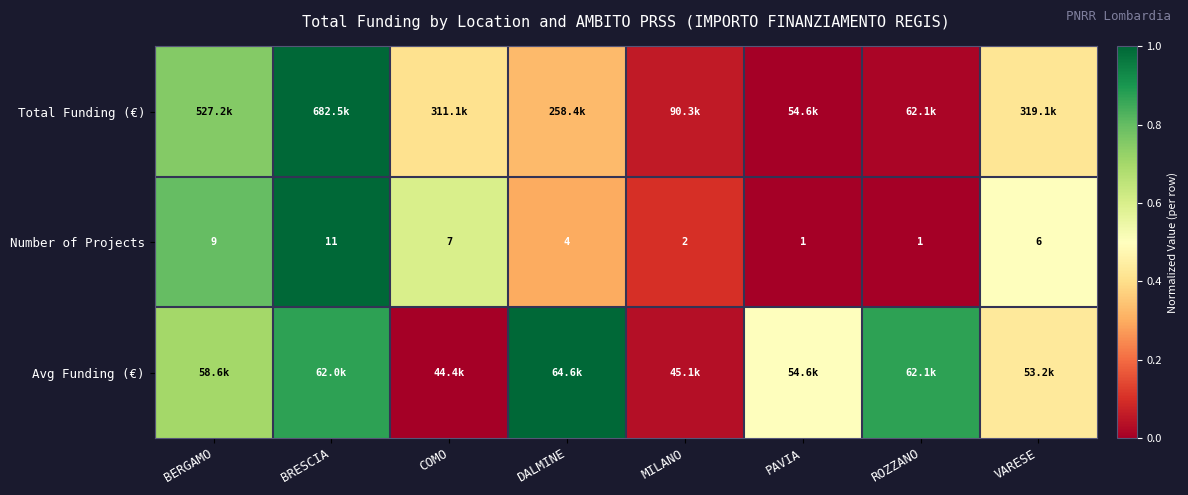

At which label is Number of Projects closest to 6?

VARESE